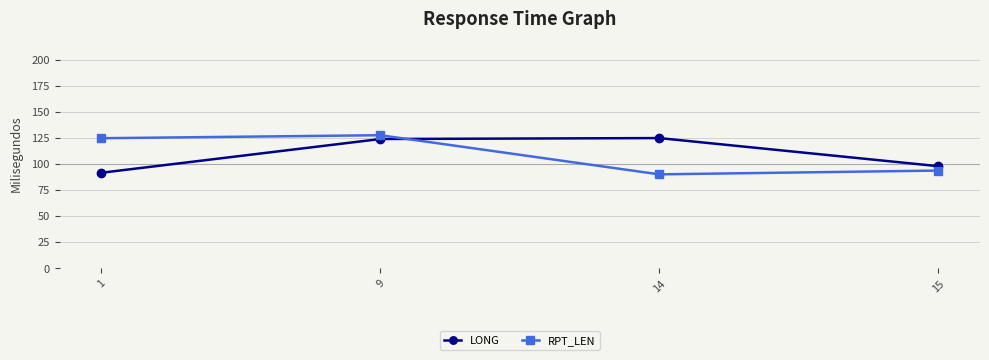

Where do LONG and RPT_LEN first cross each other?

9 and 14